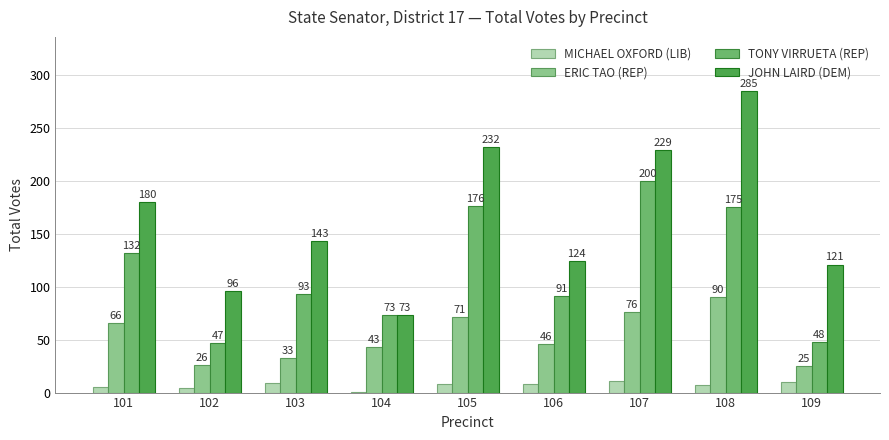

Where does the ERIC TAO (REP) series first go above 46?

101